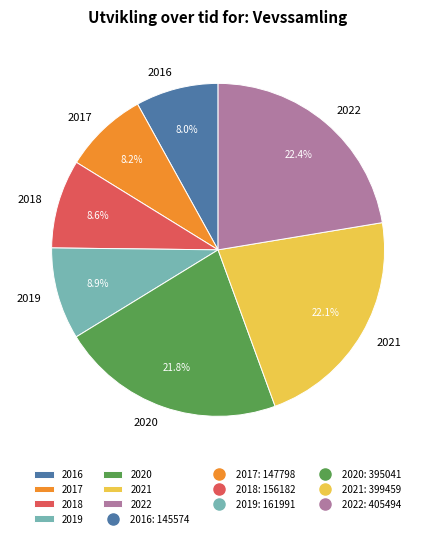

True or false: 2018 accounts for 9% of the total.

True